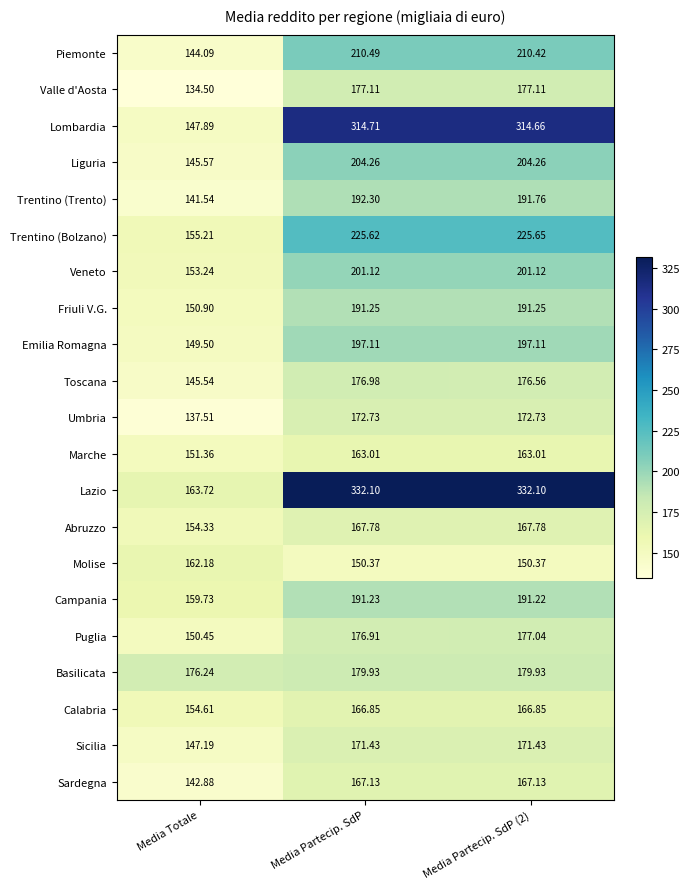

Rank the series at Media Partecip. SdP (2) from highest to lowest value.

Lazio, Lombardia, Trentino (Bolzano), Piemonte, Liguria, Veneto, Emilia Romagna, Trentino (Trento), Friuli V.G., Campania, Basilicata, Valle d'Aosta, Puglia, Toscana, Umbria, Sicilia, Abruzzo, Sardegna, Calabria, Marche, Molise